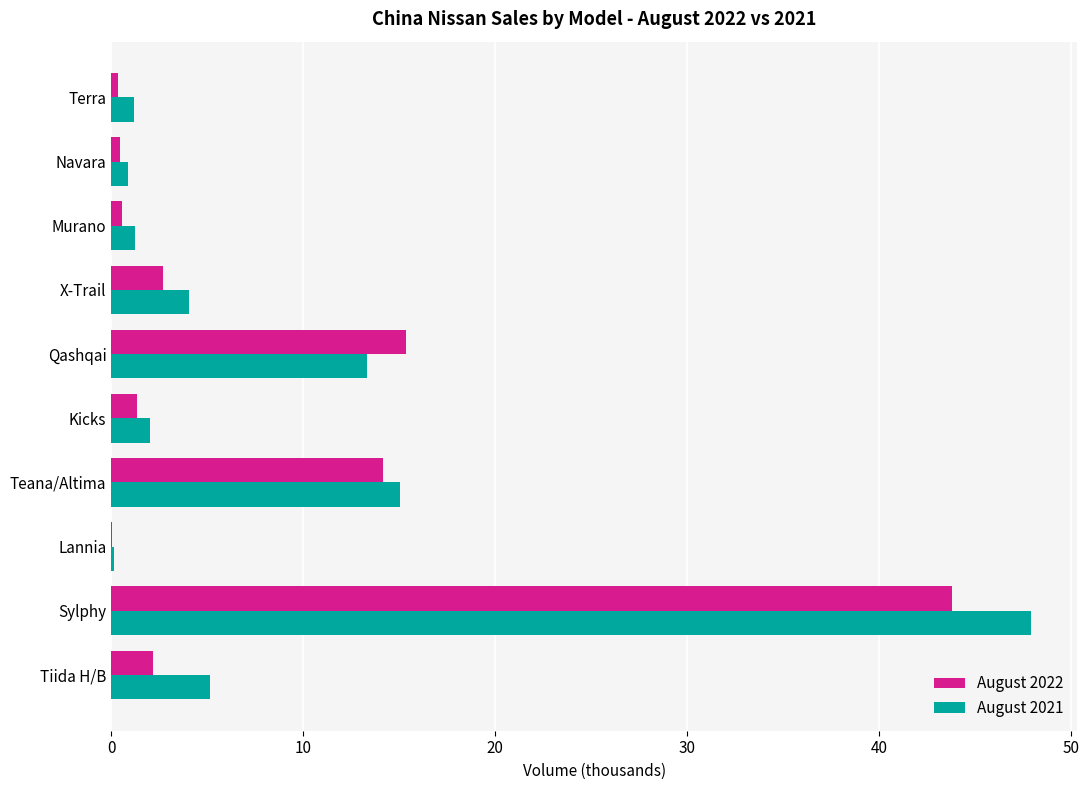

What is the sum of all August 2021 values?

90.9